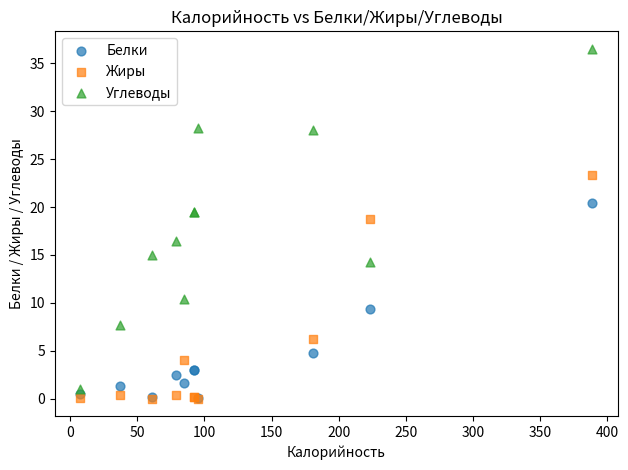

Across all series, what Y value is closest to 18?

18.8